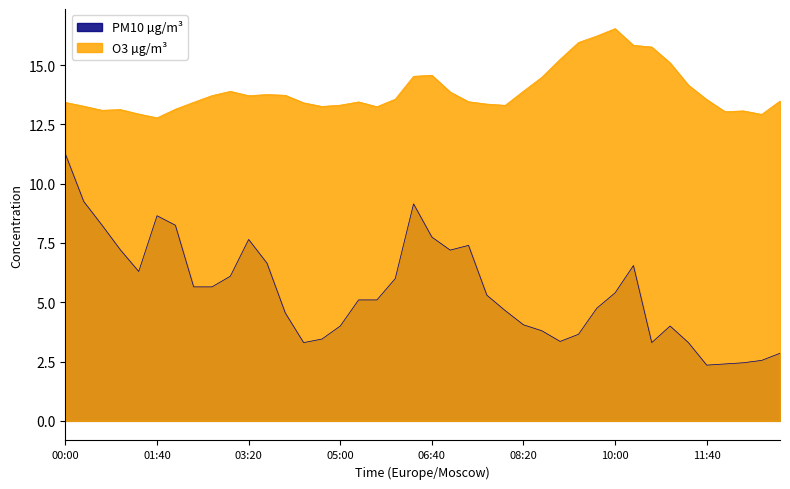

Reading left to right, what are all the values shown in this chart?

PM10 µg/m³: 00:00=11.2	00:20=9.2	00:40=8.2	01:00=7.2	01:20=6.3	01:40=8.7	02:00=8.2	02:20=5.7	02:40=5.7	03:00=6.1	03:20=7.7	03:40=6.7	04:00=4.5	04:20=3.3	04:40=3.5	05:00=4.0	05:20=5.1	05:40=5.1	06:00=6.0	06:20=9.2	06:40=7.8	07:00=7.2	07:20=7.4	07:40=5.3	08:00=4.7	08:20=4.0	08:40=3.8	09:00=3.4	09:20=3.6	09:40=4.8	10:00=5.4	10:20=6.5	10:40=3.3	11:00=4.0	11:20=3.3	11:40=2.4	12:00=2.4	12:20=2.5	12:40=2.5	13:00=2.9
O3 µg/m³: 00:00=13.4	00:20=13.3	00:40=13.1	01:00=13.1	01:20=12.9	01:40=12.8	02:00=13.1	02:20=13.4	02:40=13.7	03:00=13.9	03:20=13.7	03:40=13.8	04:00=13.7	04:20=13.4	04:40=13.3	05:00=13.3	05:20=13.5	05:40=13.2	06:00=13.6	06:20=14.5	06:40=14.6	07:00=13.9	07:20=13.5	07:40=13.4	08:00=13.3	08:20=13.9	08:40=14.5	09:00=15.2	09:20=16.0	09:40=16.2	10:00=16.5	10:20=15.8	10:40=15.8	11:00=15.1	11:20=14.2	11:40=13.6	12:00=13.0	12:20=13.1	12:40=12.9	13:00=13.5